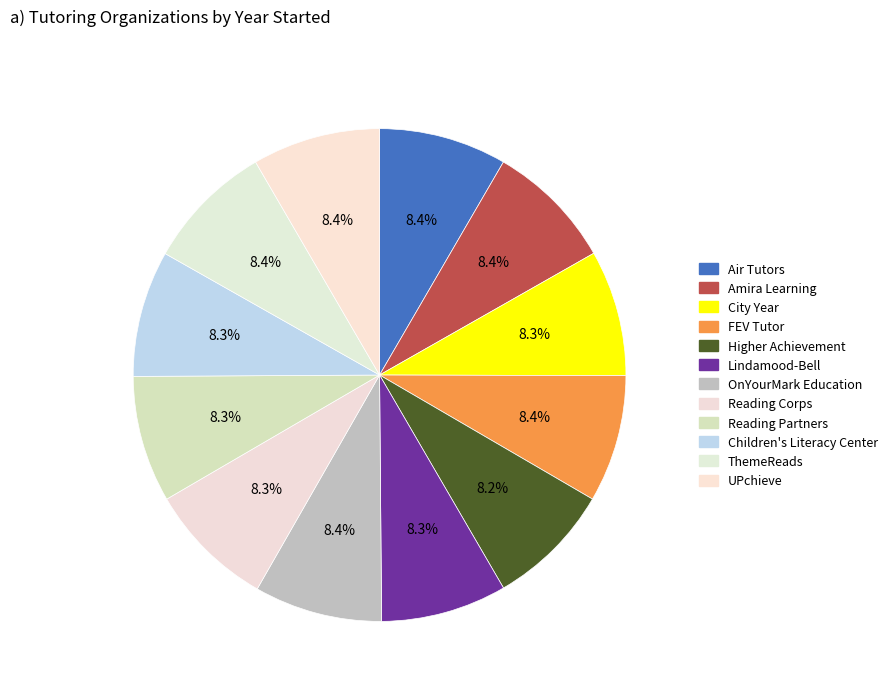

How many slices are in this pie chart?

12